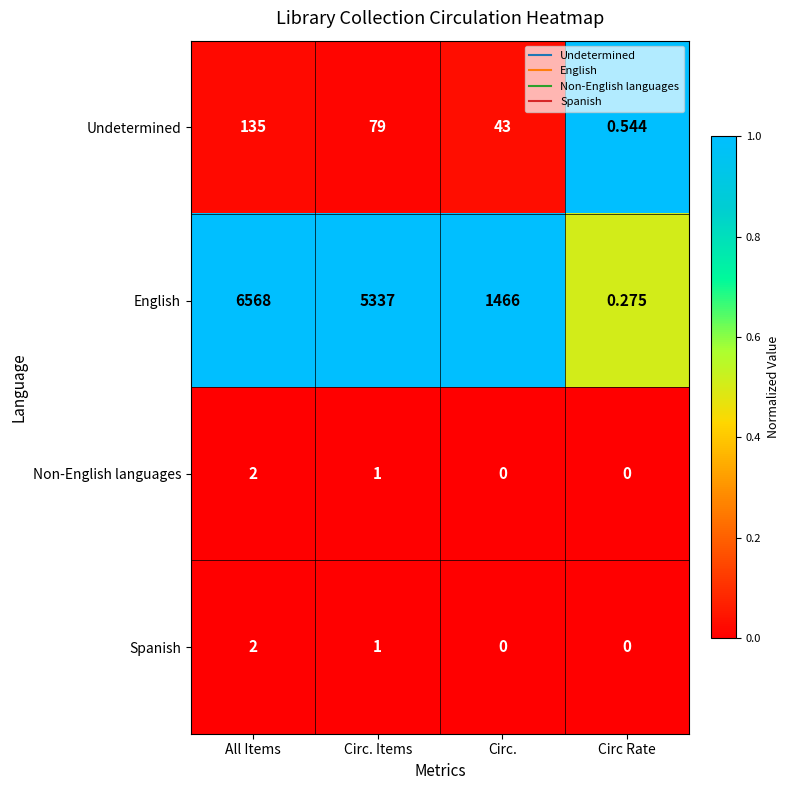

At which label does Non-English languages first exceed 1?

All Items